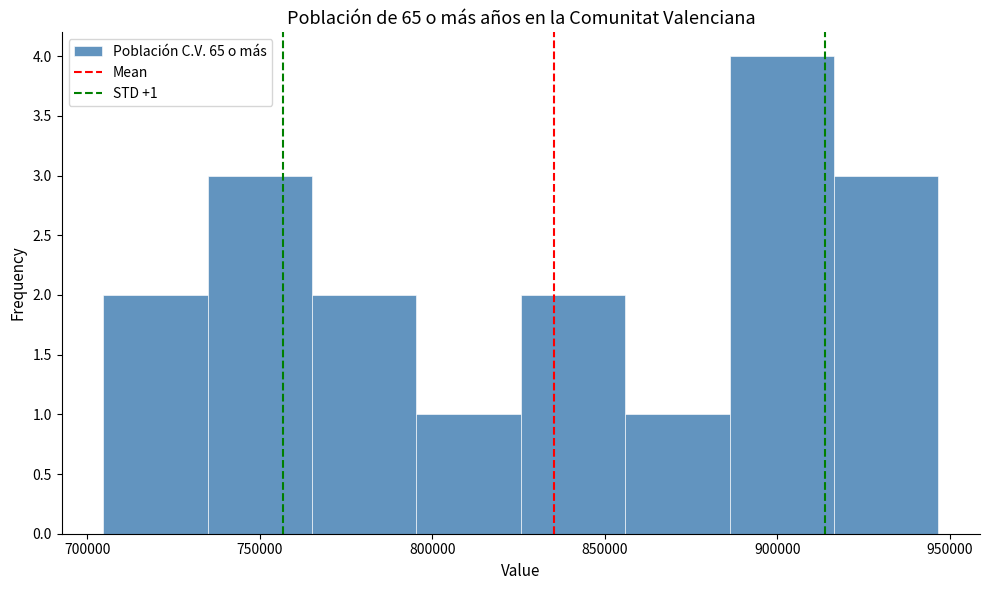

Which range on the x-axis has the tallest bar?

885000 to 915000